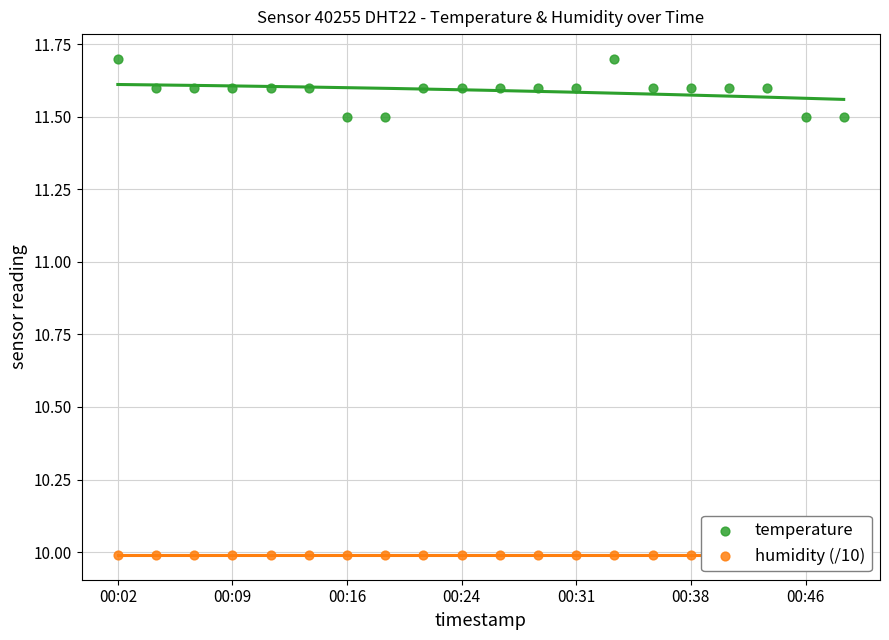

Which series reaches the minimum Y coordinate?

humidity (/10)